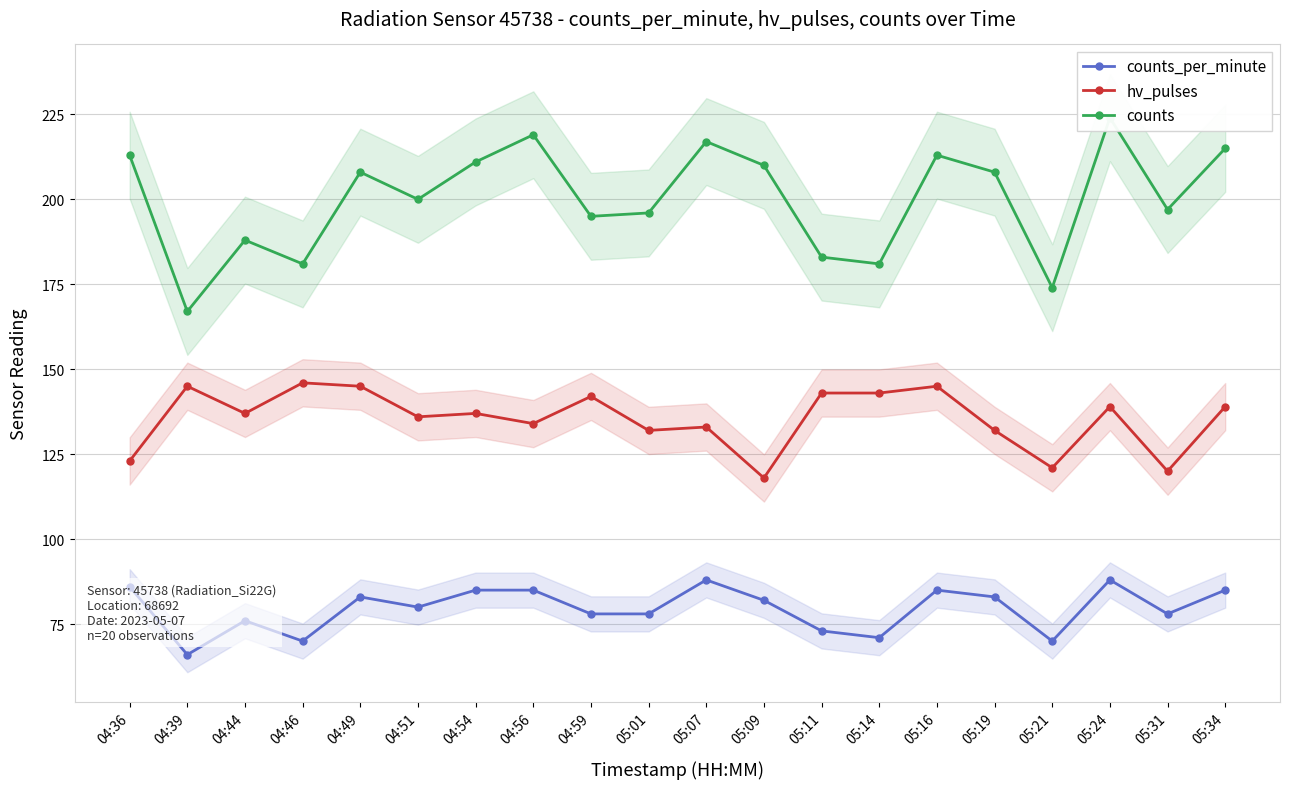

At which label does counts_per_minute reach its minimum?

04:39